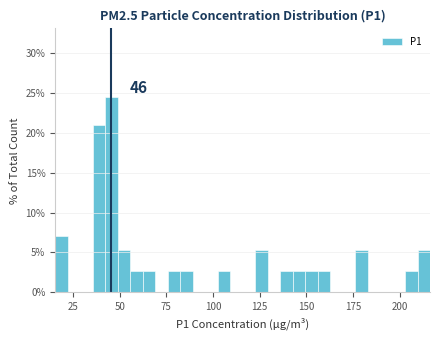

Around what value on the x-axis is the tallest bar? Give the approximate position of its centre, as read against the axis.

45